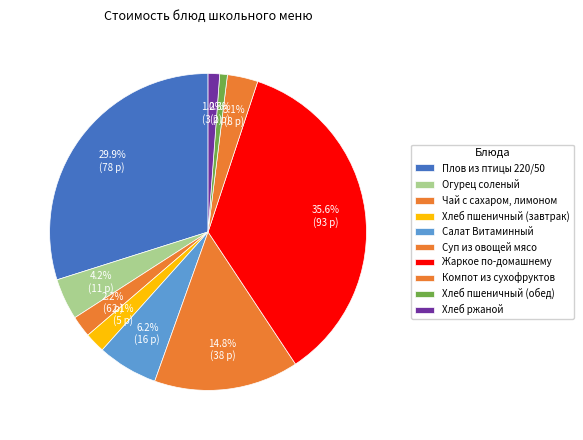

How much of the chart is everything except Компот из сухофруктов?

96.9%